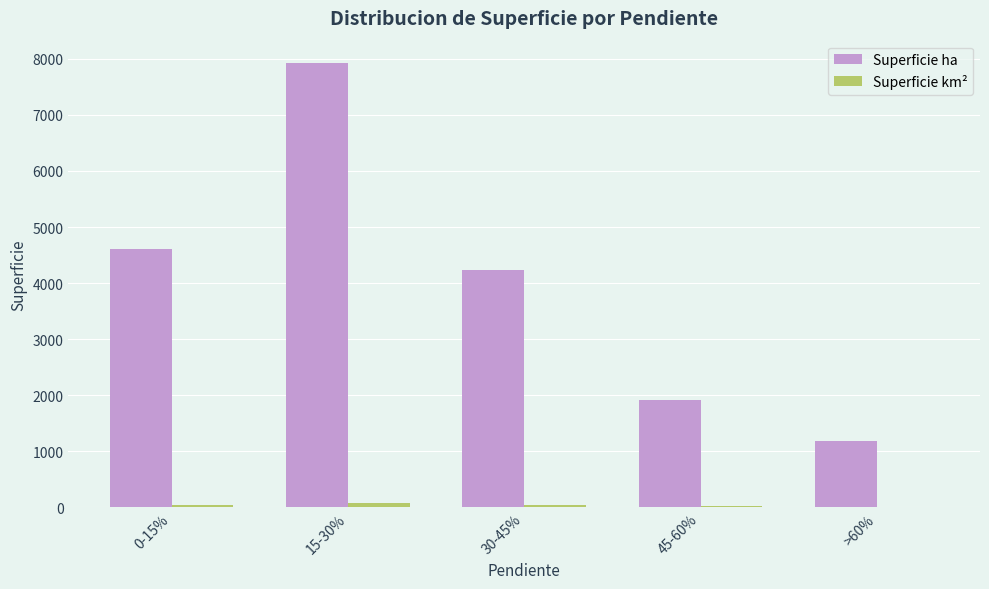

At which category is the sum across all series the highest?

15-30%